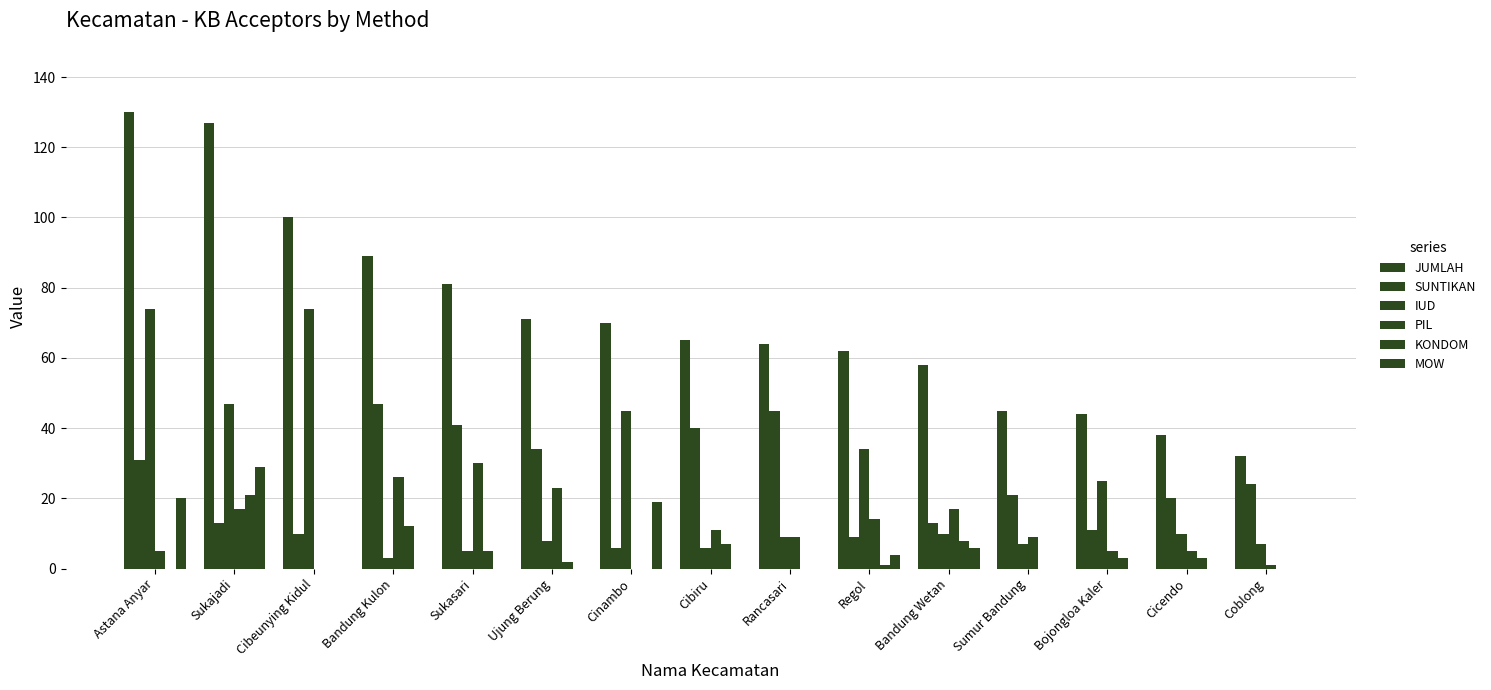

Are the bars horizontal?

No